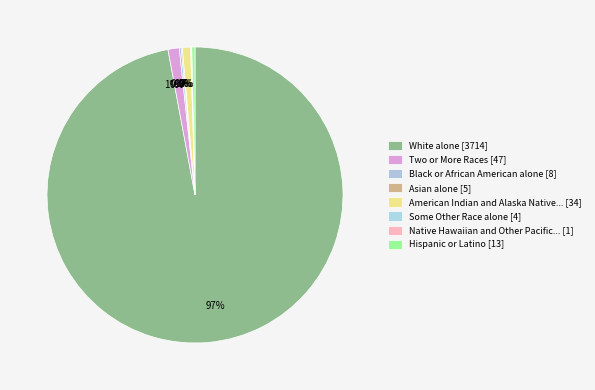

Count the number of slices in the pie.

8